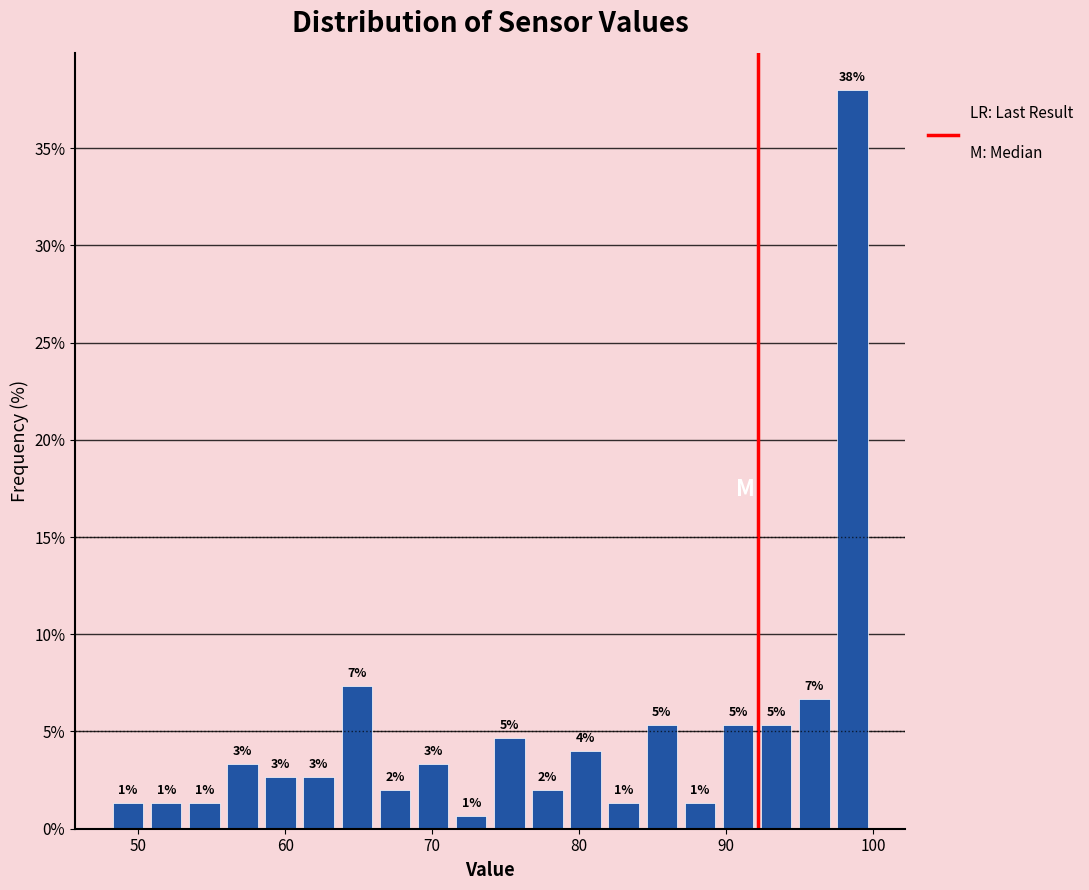

Read against the x-axis, roughly where is the centre of the tallest bar?

99